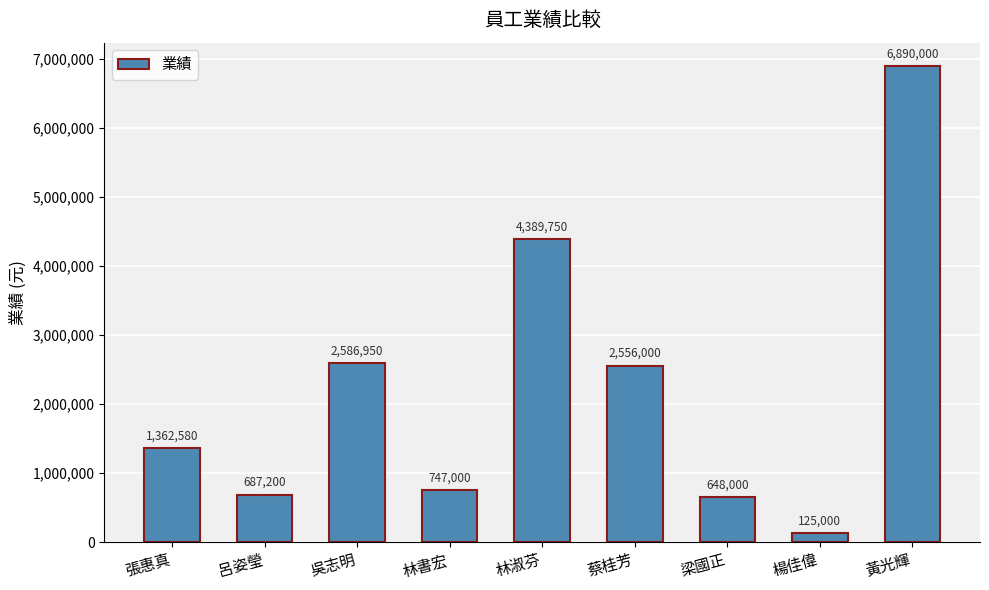

What is the sum of all values?

19992480